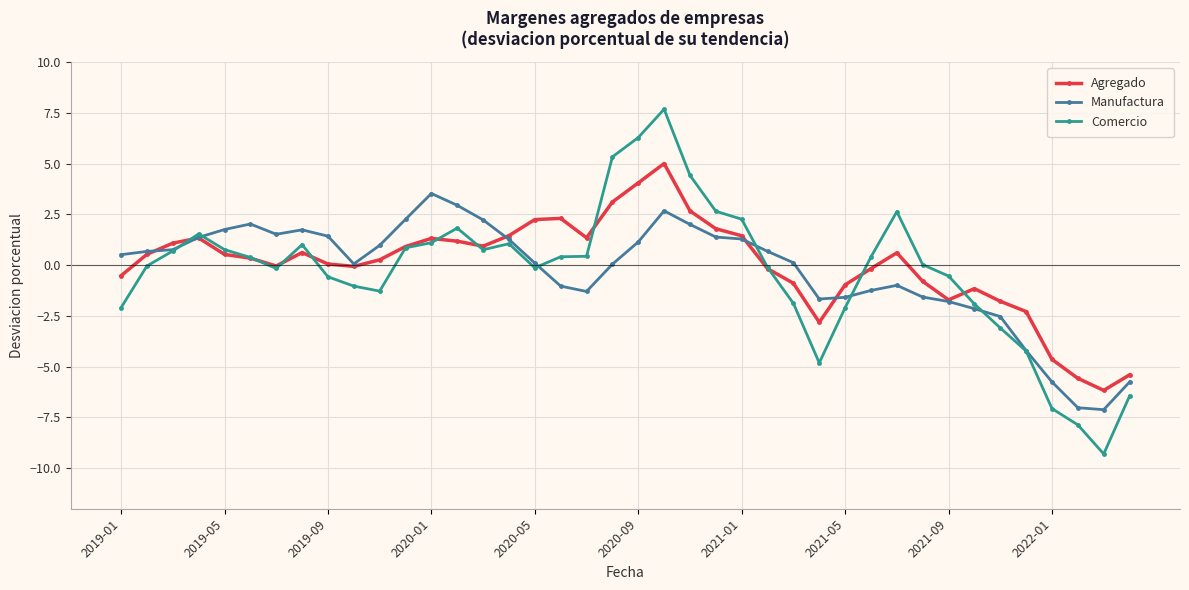

Which series has the widest spread of values?

Comercio